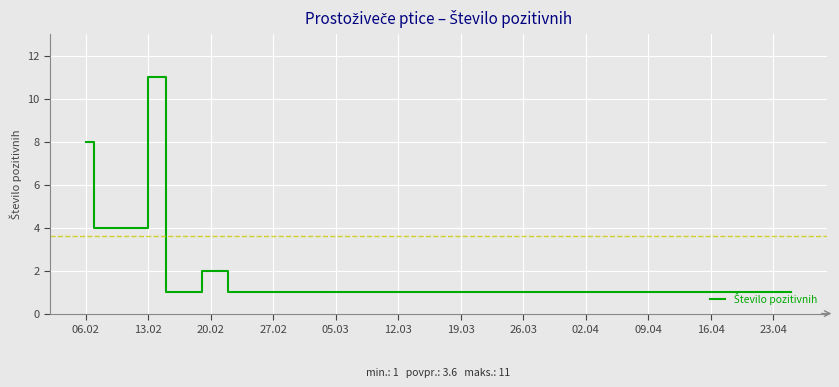

True or false: there are more than 0 points higher than both neighbors.

True